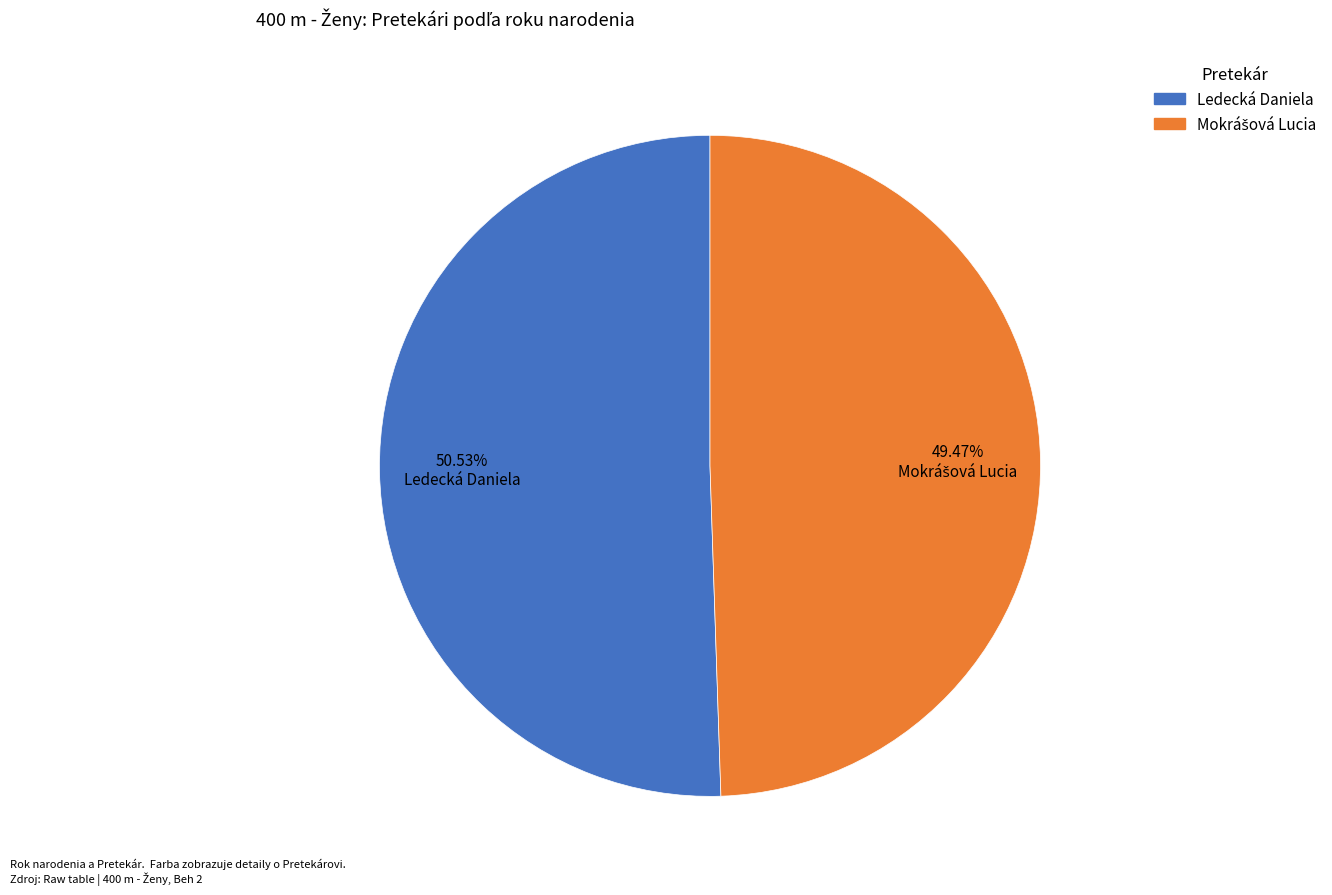

Which slice is the largest?

Ledecká Daniela